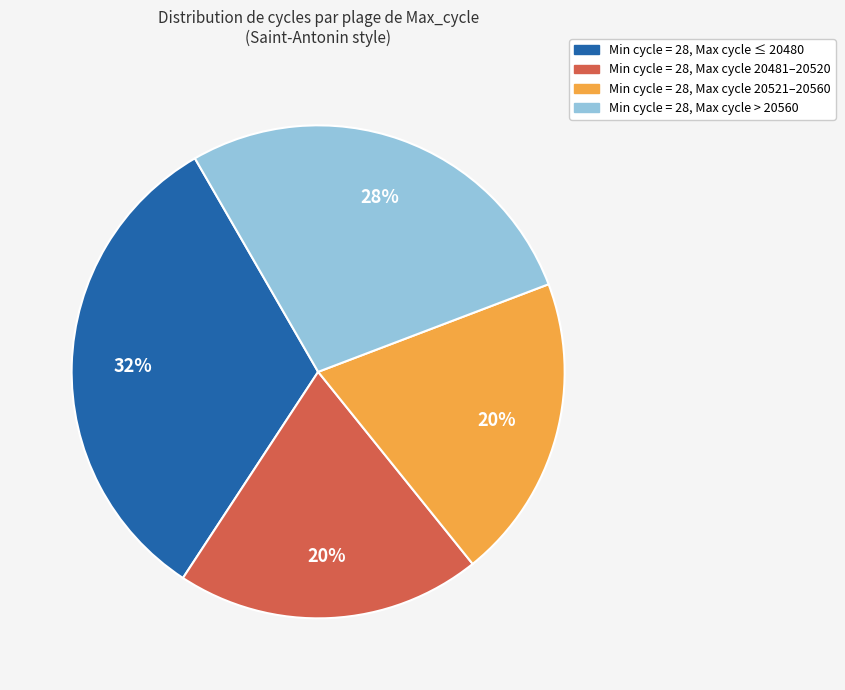

To the nearest percent, what is the average slice percentage?

25%